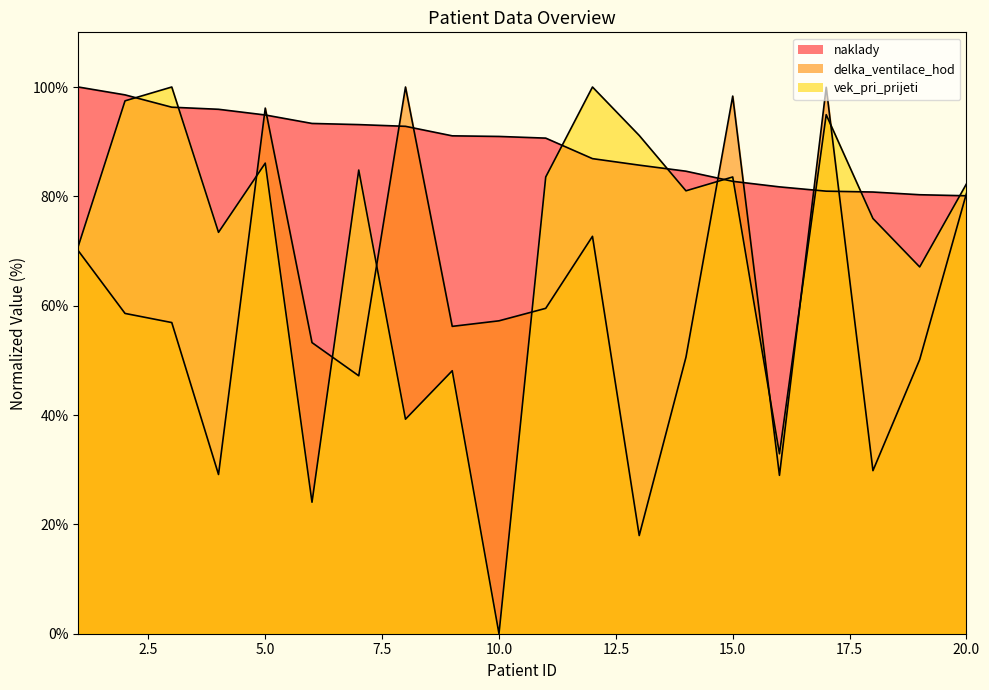

Does the chart have visible grid lines?

No